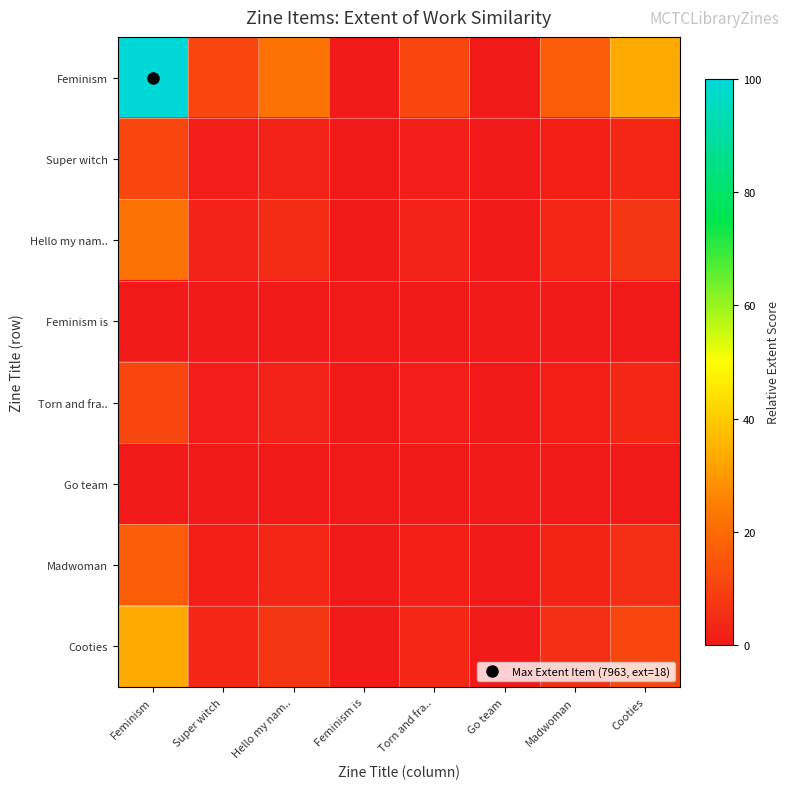

Which category has the lowest value across all series?

Feminism is